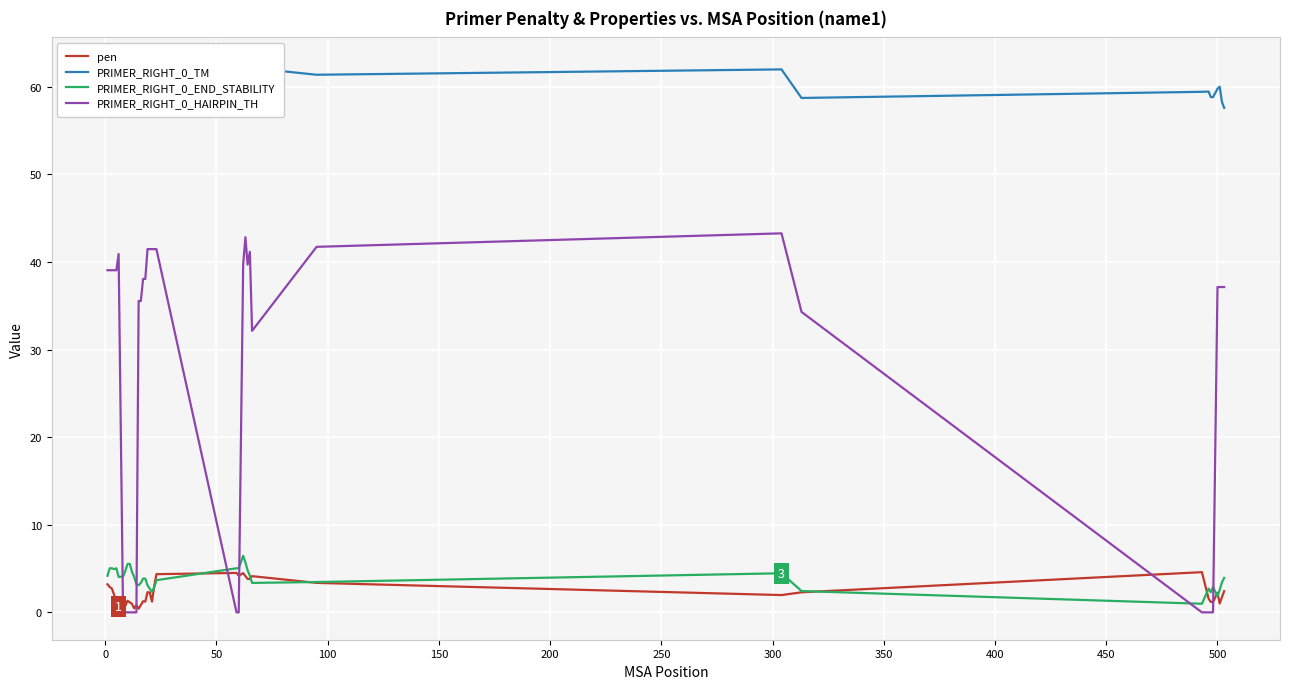

What is the highest value of the pen series?

4.6